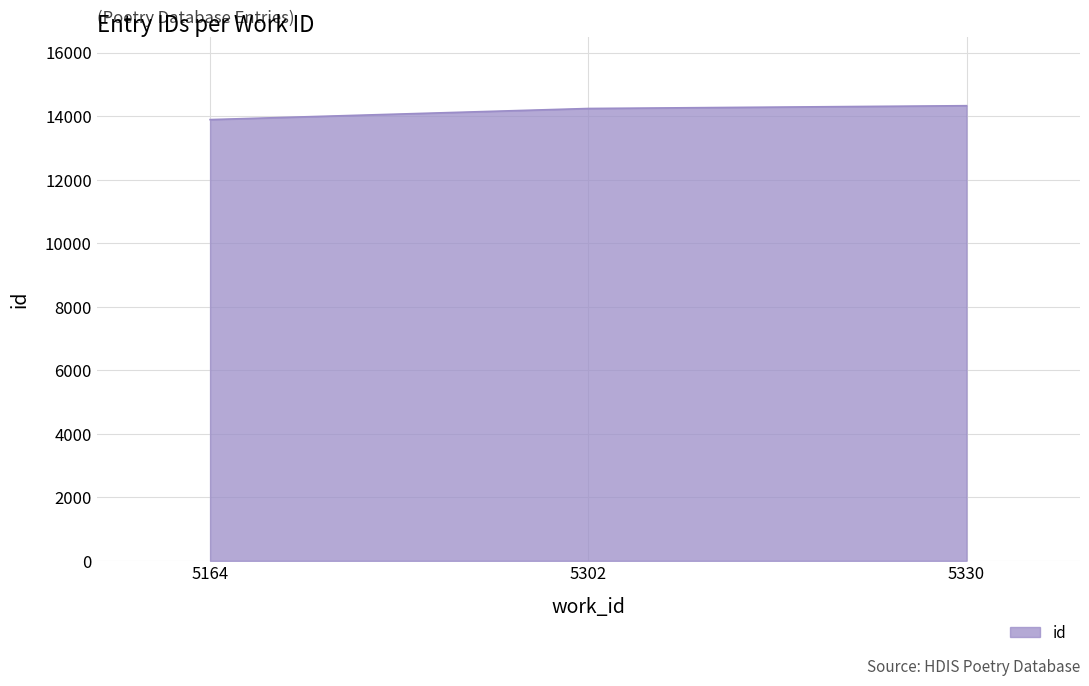

What is the greatest value displayed?

14332